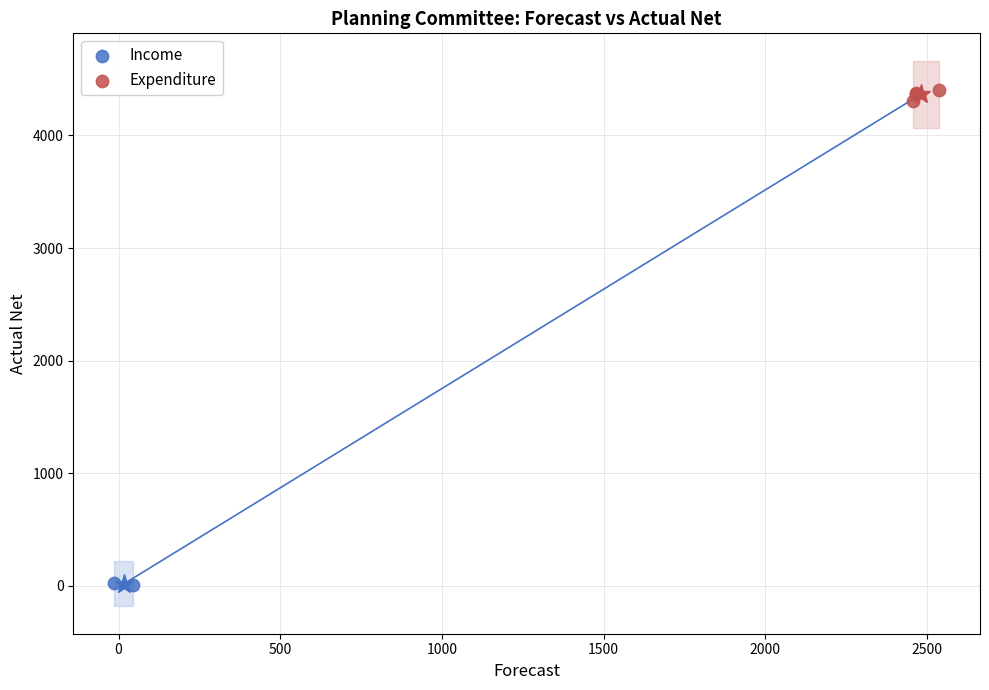

What are all the series names shown in the legend?

Income, Expenditure